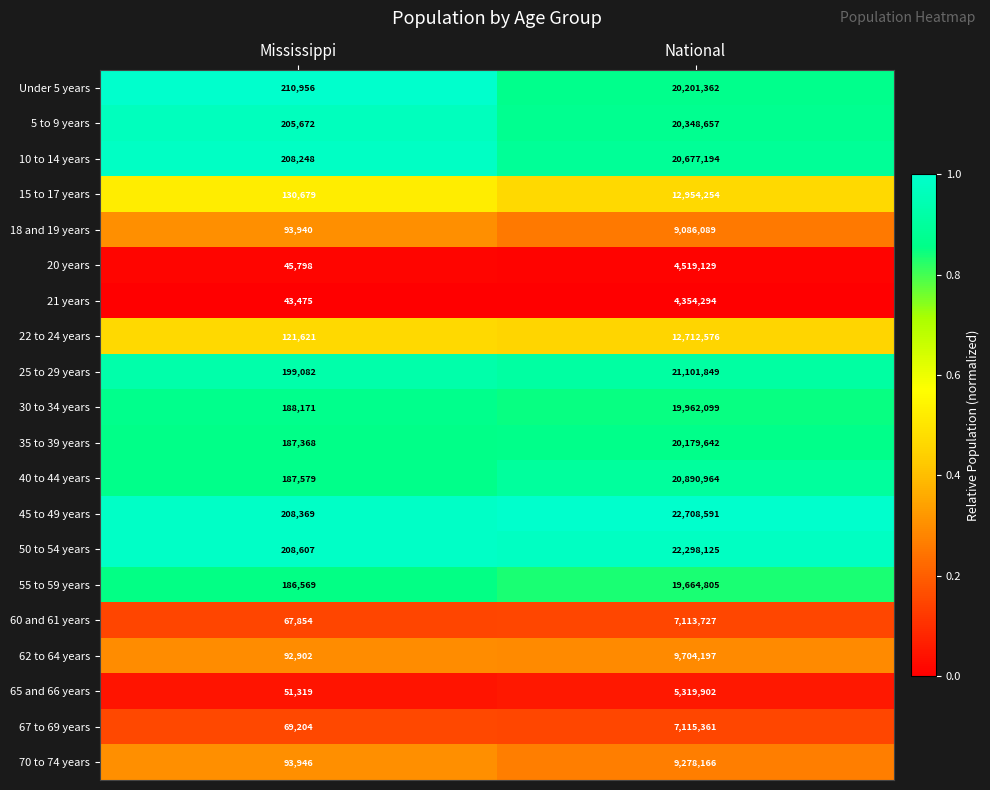

List the series in order of their peak value, highest first.

45 to 49 years, 50 to 54 years, 25 to 29 years, 40 to 44 years, 10 to 14 years, 5 to 9 years, Under 5 years, 35 to 39 years, 30 to 34 years, 55 to 59 years, 15 to 17 years, 22 to 24 years, 62 to 64 years, 70 to 74 years, 18 and 19 years, 67 to 69 years, 60 and 61 years, 65 and 66 years, 20 years, 21 years